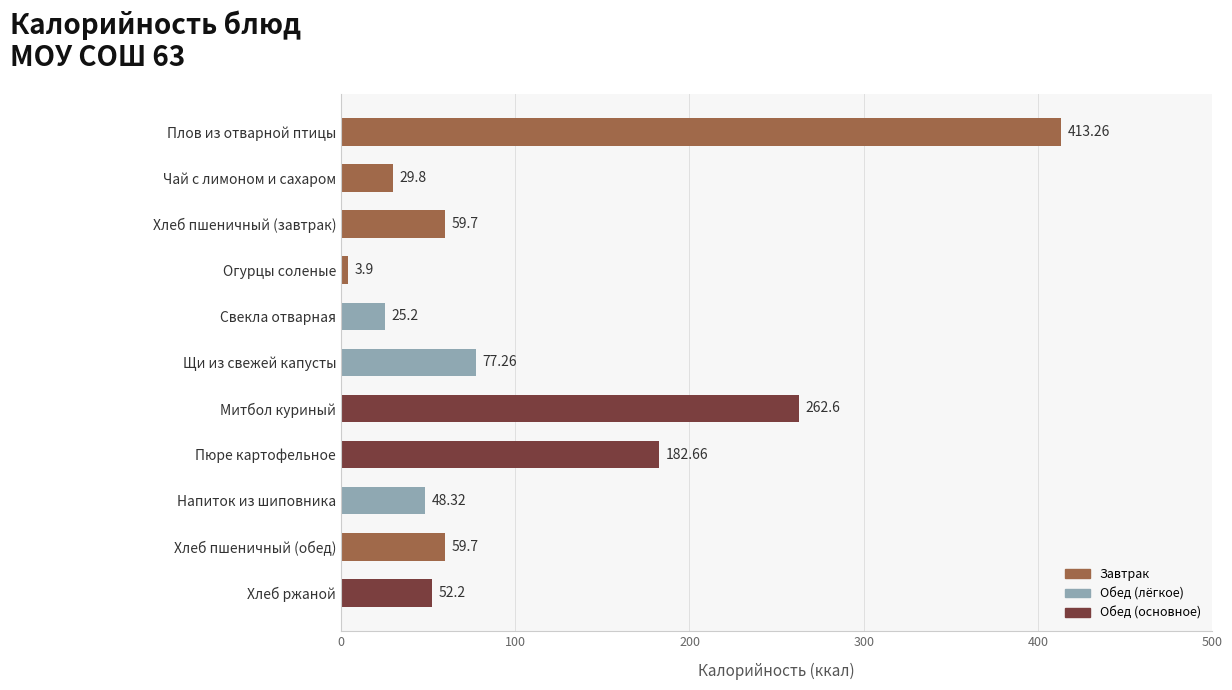

Approximately how many times larger is the value at Пюре картофельное compared to Хлеб пшеничный (завтрак)?

3.1